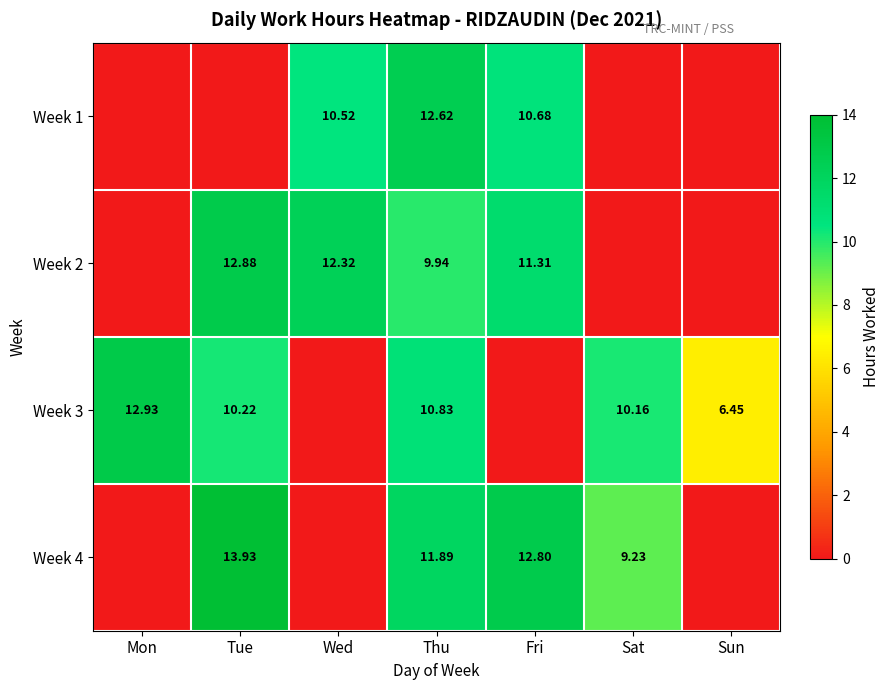

What is the maximum value shown in the chart?

13.9